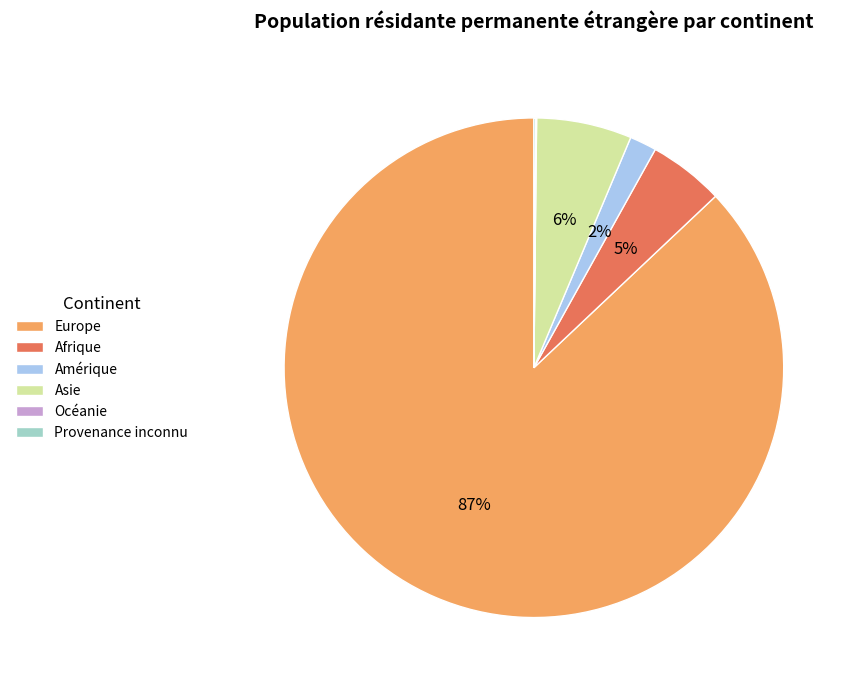

Which slice is the largest?

Europe